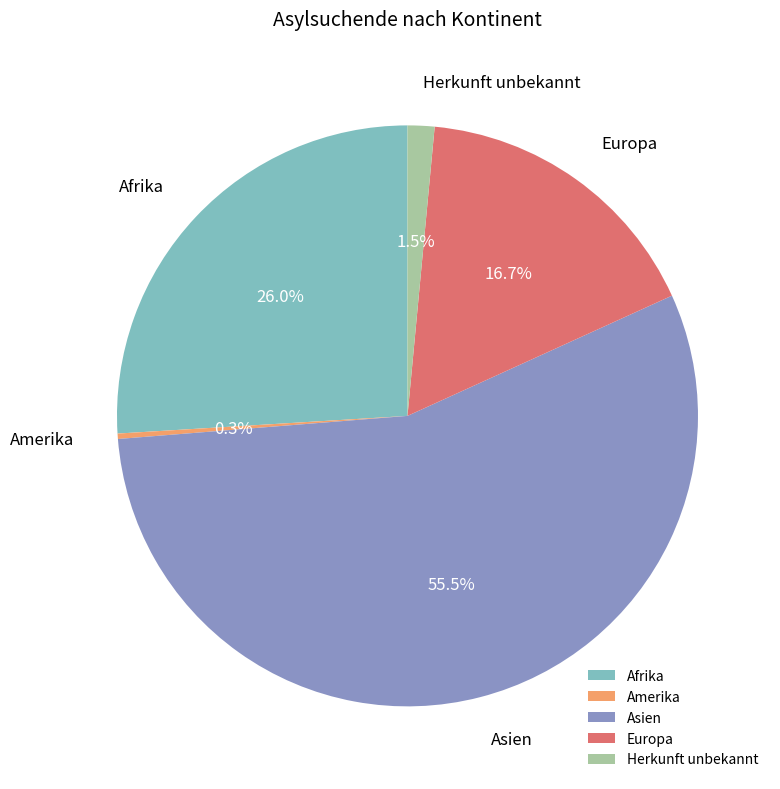

What is the ratio of the value at Europa to the value at Amerika?

56.0